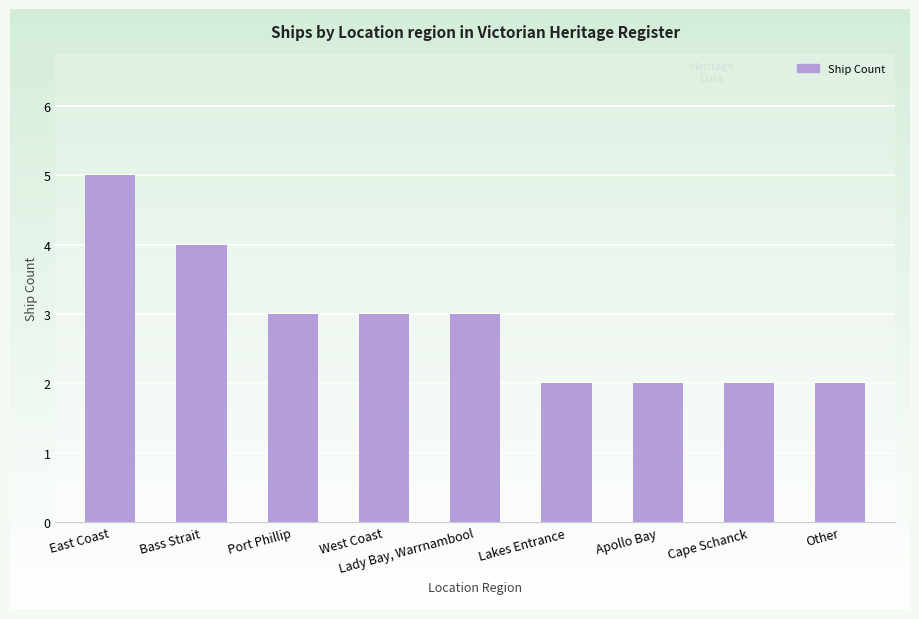

The value at East Coast is 5. True or false?

True